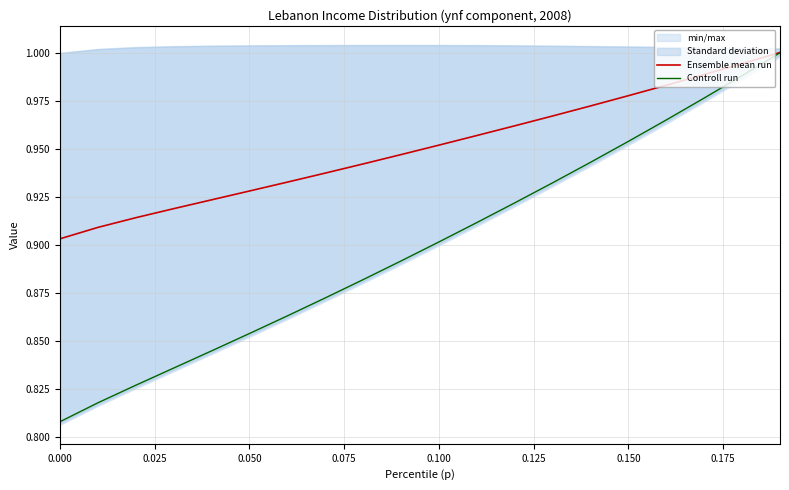

What is the sum of all Ensemble mean run values?

19.0